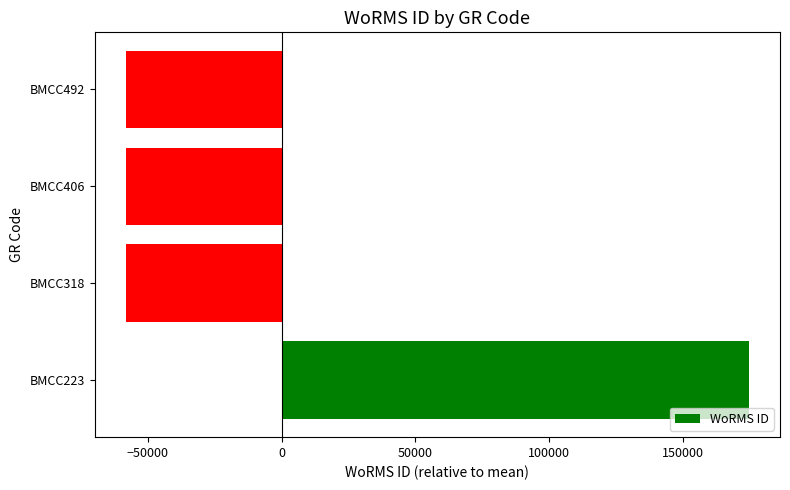

How many bars are there in total?

4